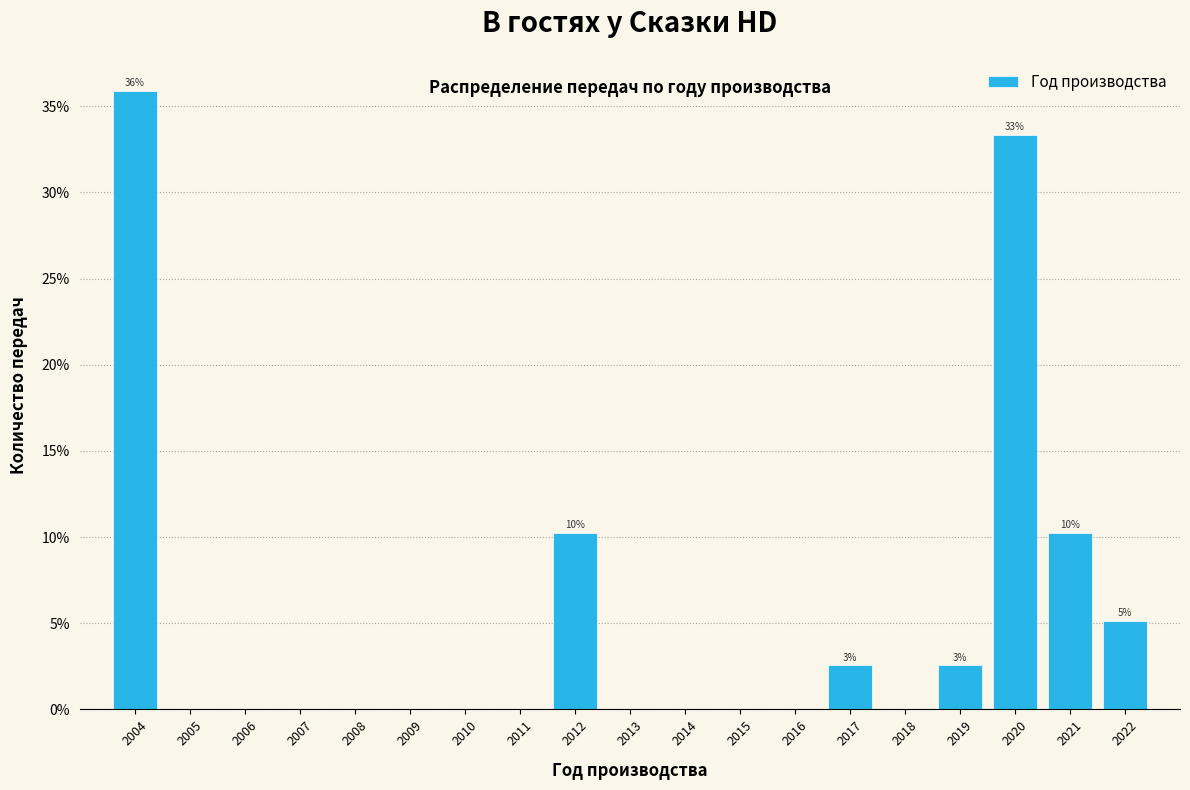

Which range on the x-axis has the tallest bar?

2003.5 to 2004.5